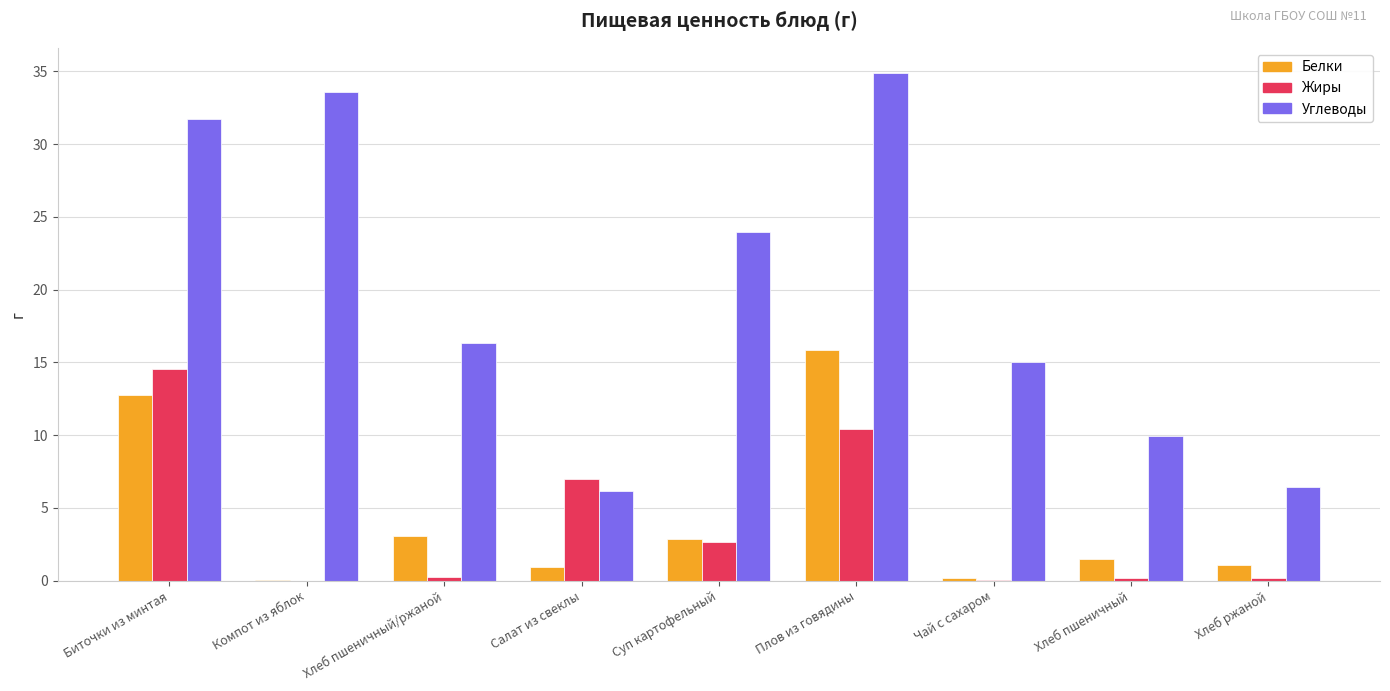

How many values in the Углеводы series exceed 16?

5